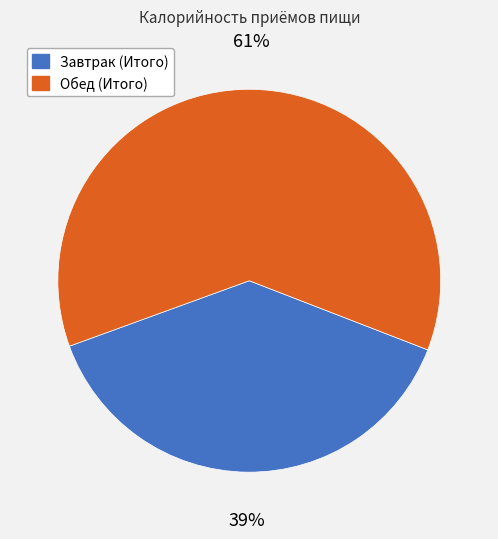

The Обед (Итого) slice represents 61% of the pie. True or false?

True